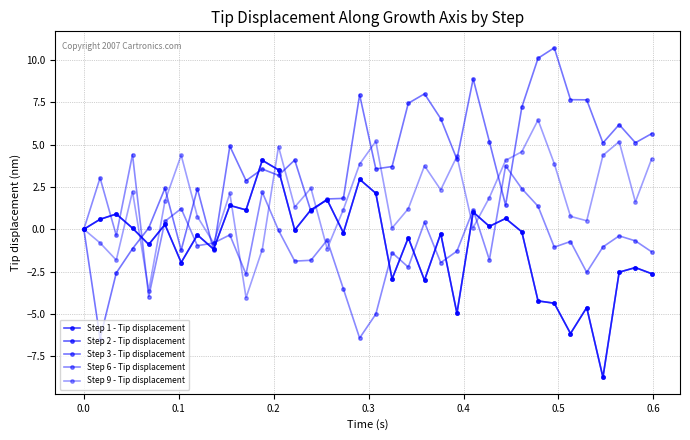

Does the chart have visible grid lines?

Yes